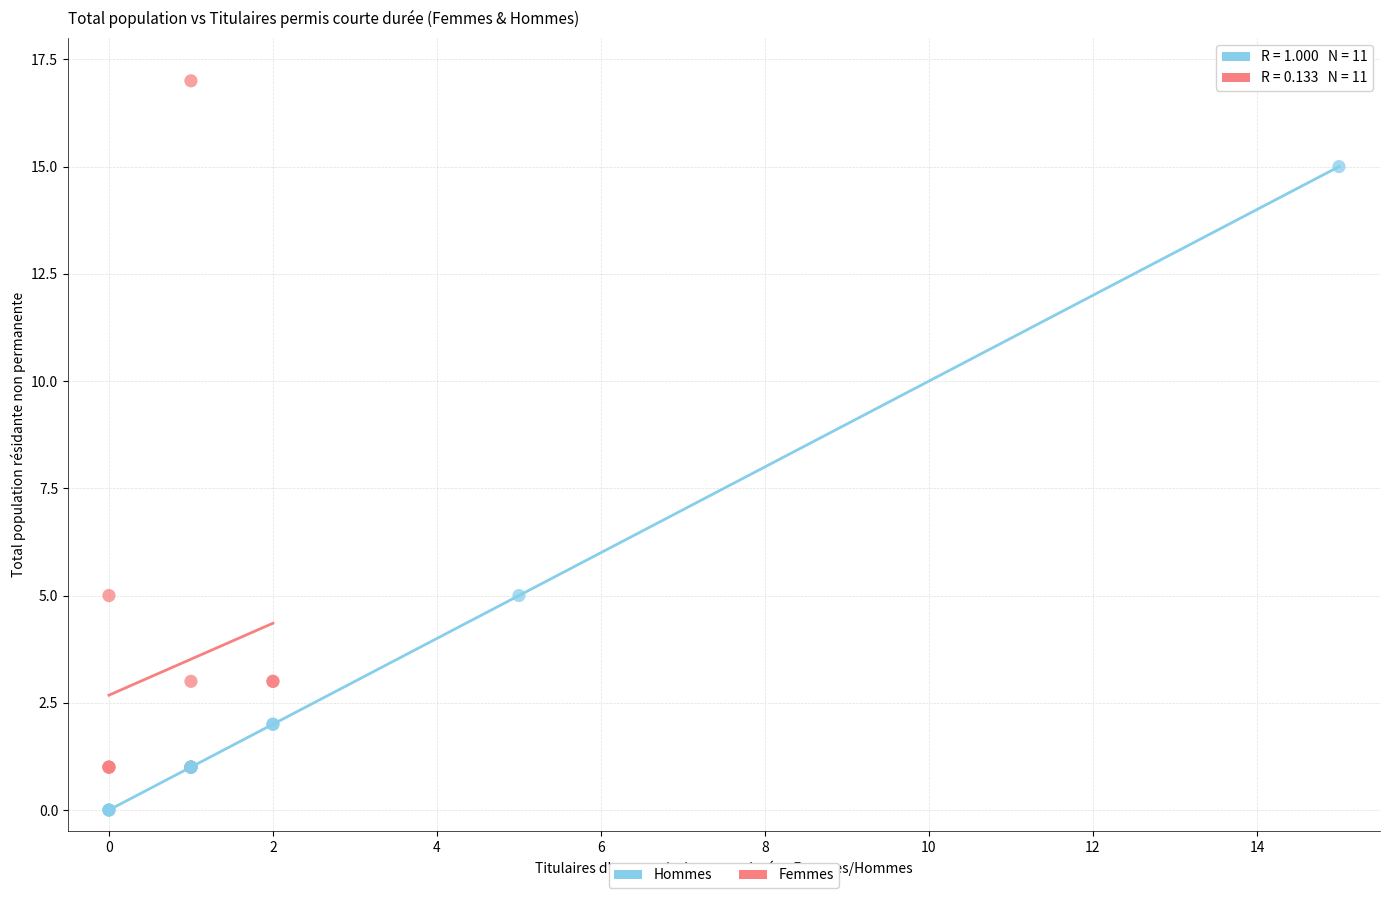

Which series has the widest spread of Y values?

Femmes